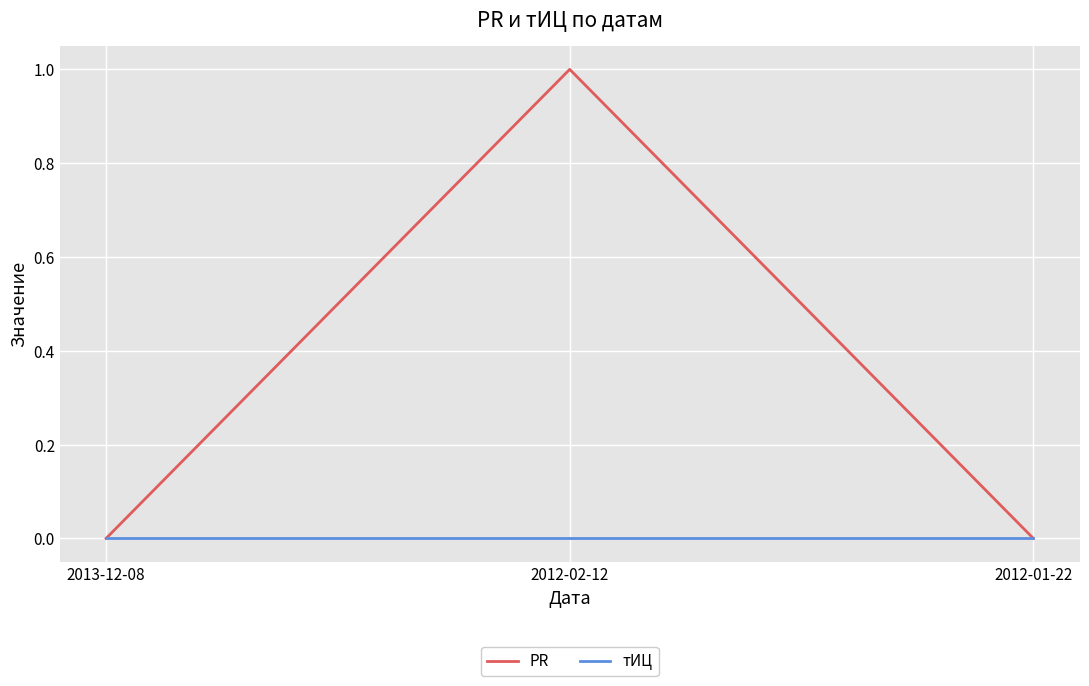

Rank the series by their maximum value, from lowest to highest.

тИЦ, PR